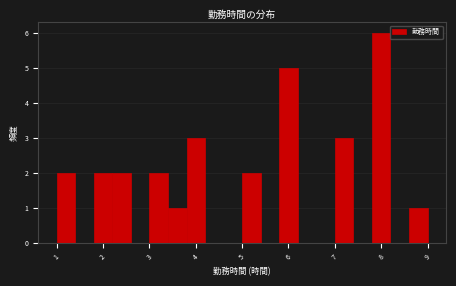

Over which range of the x-axis is the bar tallest?

7.8 to 8.2